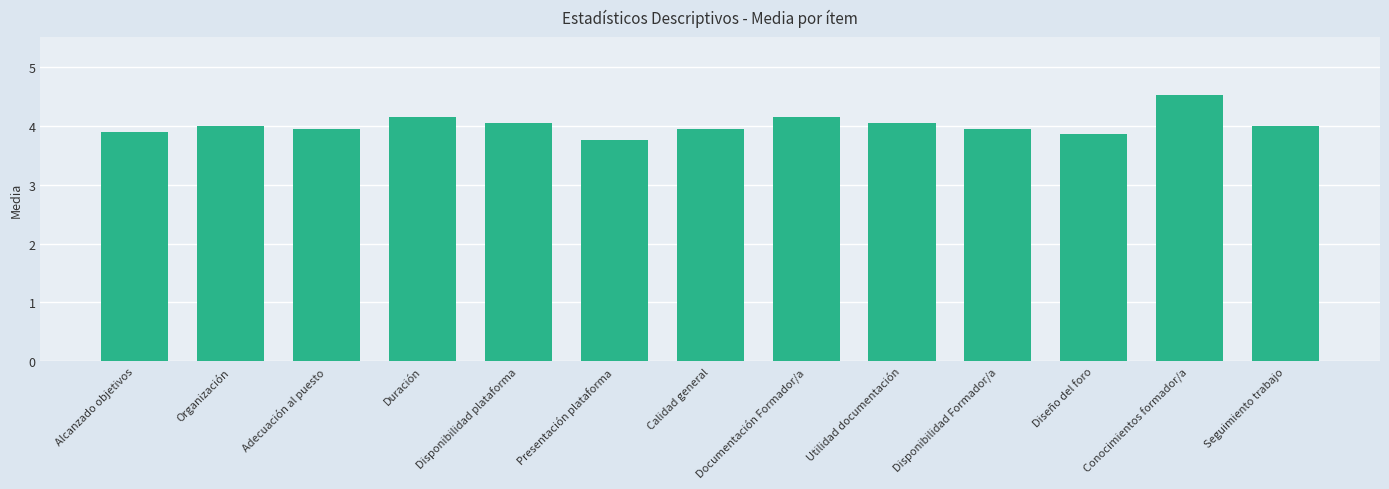

Which has a higher value, Disponibilidad Formador/a or Seguimiento trabajo?

Seguimiento trabajo